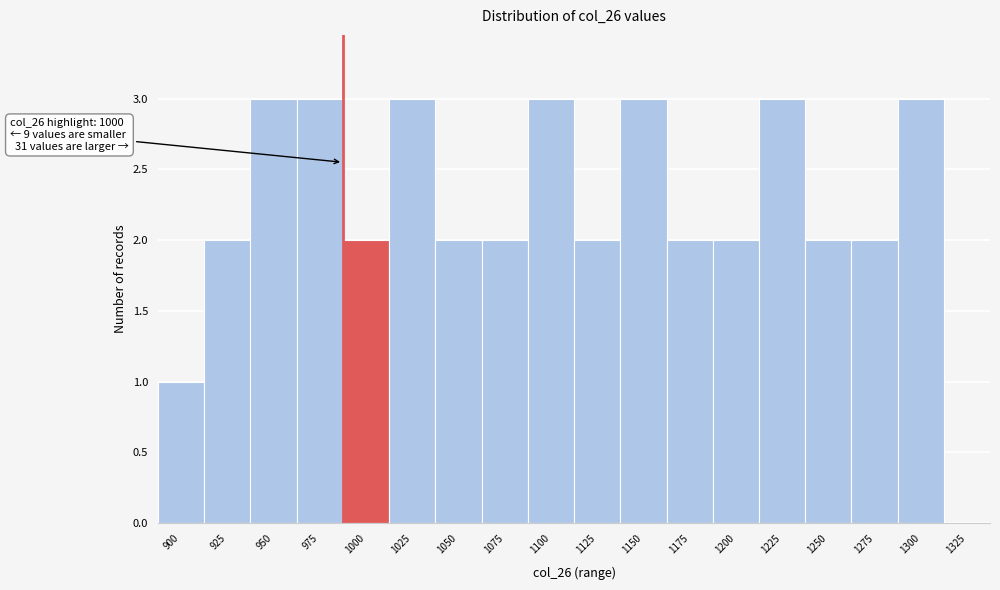

Reading left to right, what are all the values shown in this chart?

900=1	925=2	950=3	975=3	1000=2	1025=3	1050=2	1075=2	1100=3	1125=2	1150=3	1175=2	1200=2	1225=3	1250=2	1275=2	1300=3	1325=0